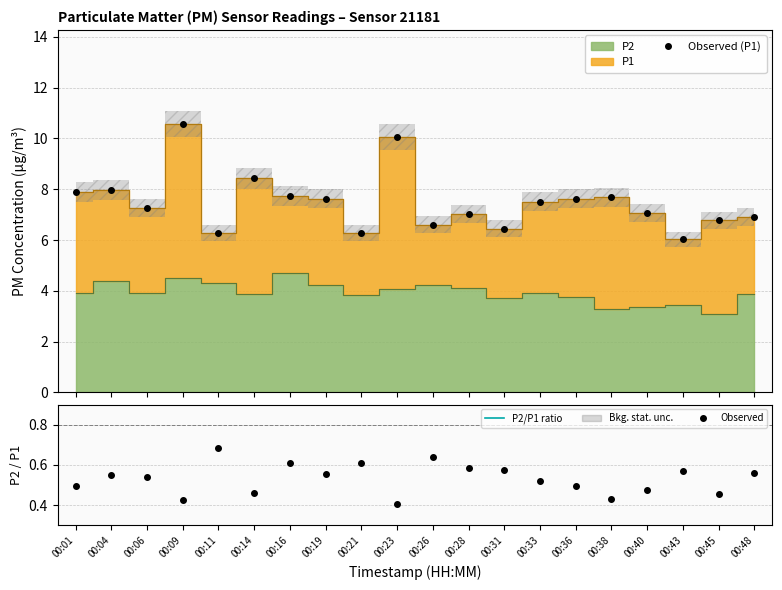

Which series changed the most between 00:06 and 00:31?

P1